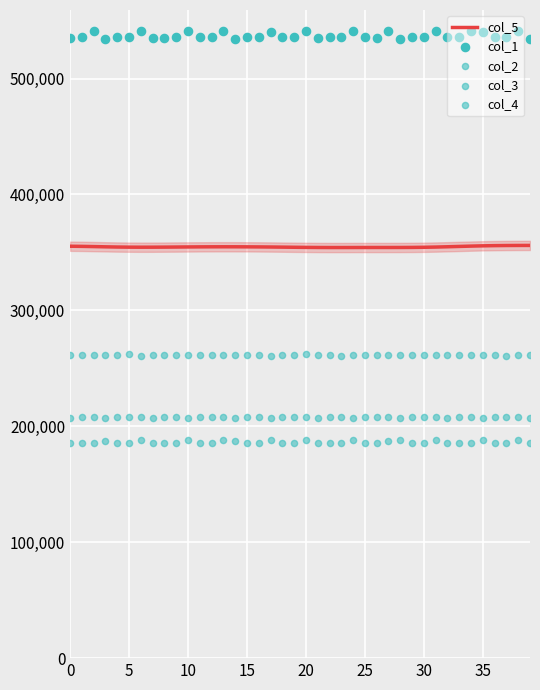

Which series contains the highest Y value?

col_1